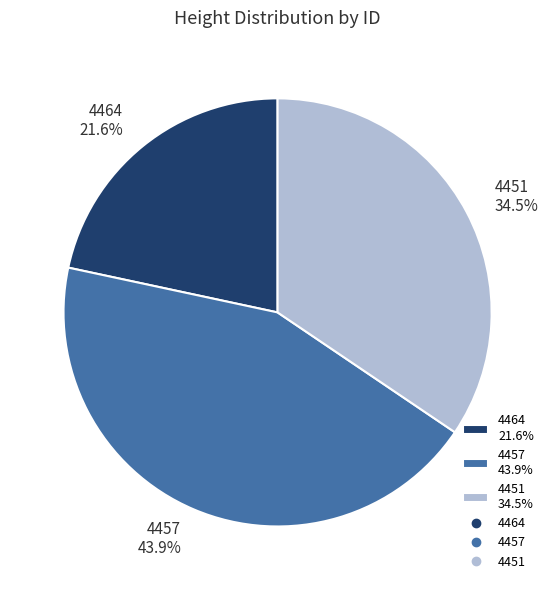

Rank the categories by value from lowest to highest.

4464, 4451, 4457